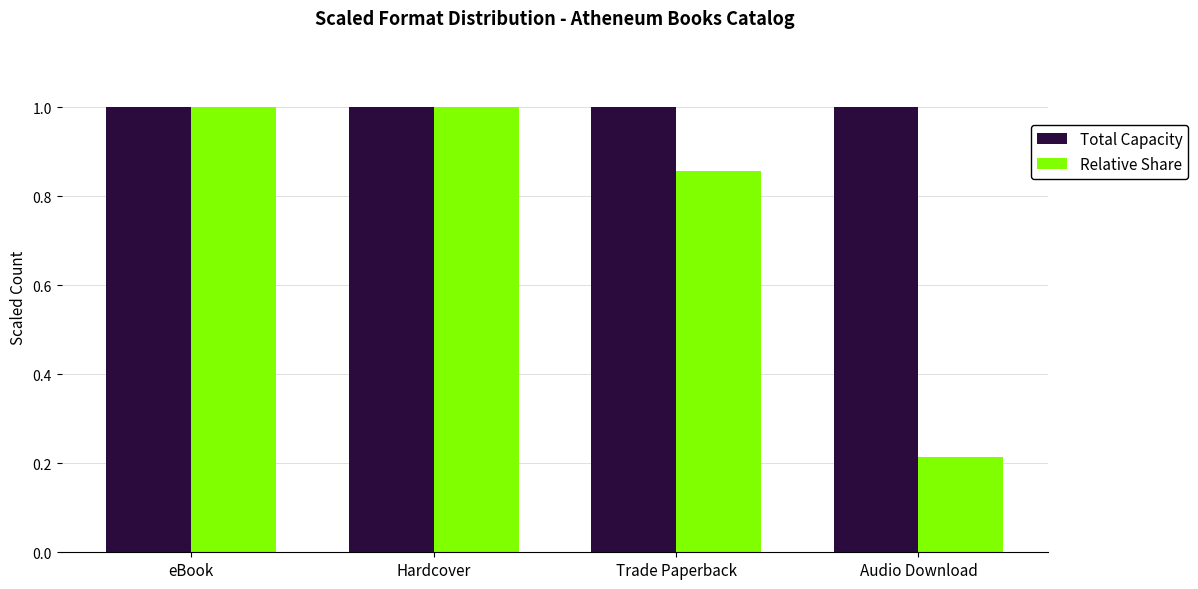

Where is Relative Share nearest to the value 0?

Audio Download